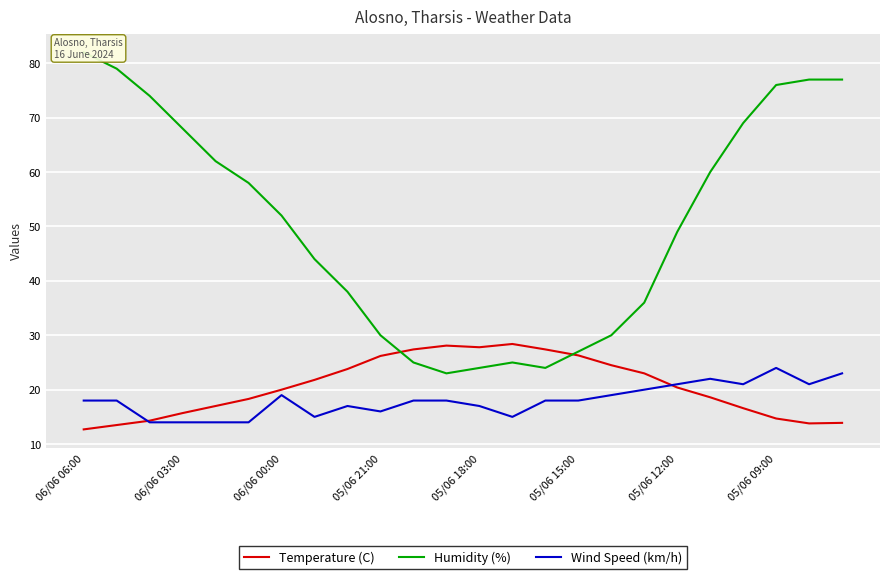

What is the maximum value for Wind Speed (km/h)?

24.0